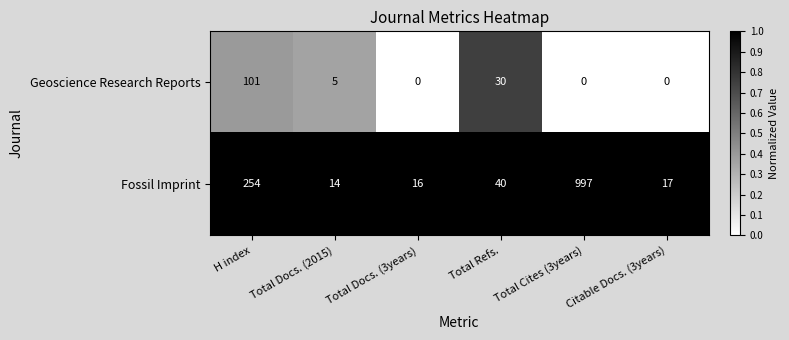

List the series in order of their overall mean, highest first.

Fossil Imprint, Geoscience Research Reports